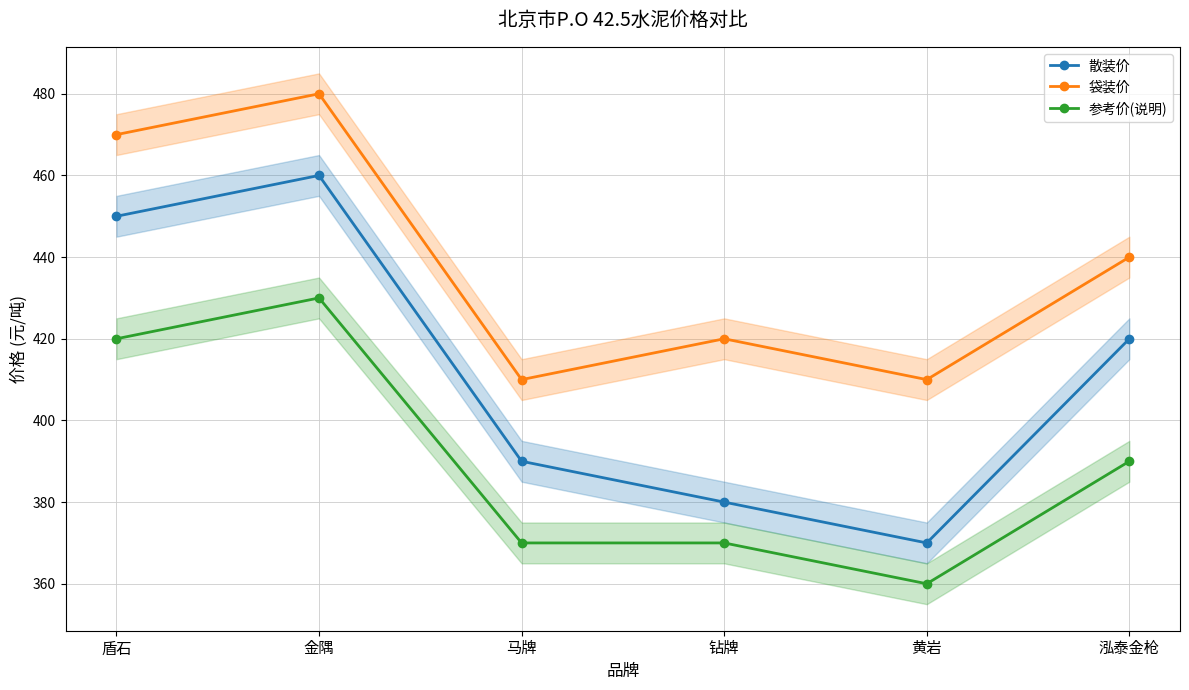

What is the sum of all 散装价 values?

2470